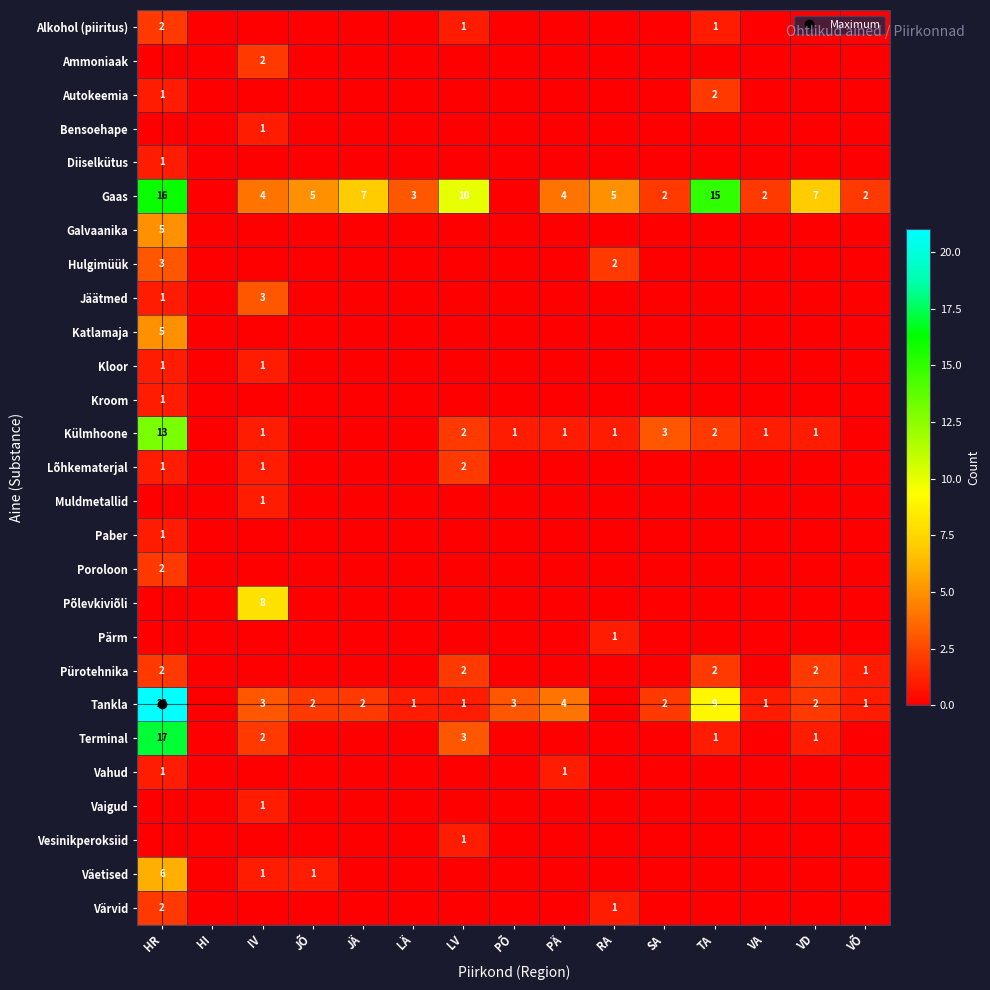

Between VA and RA, which is larger?

VA